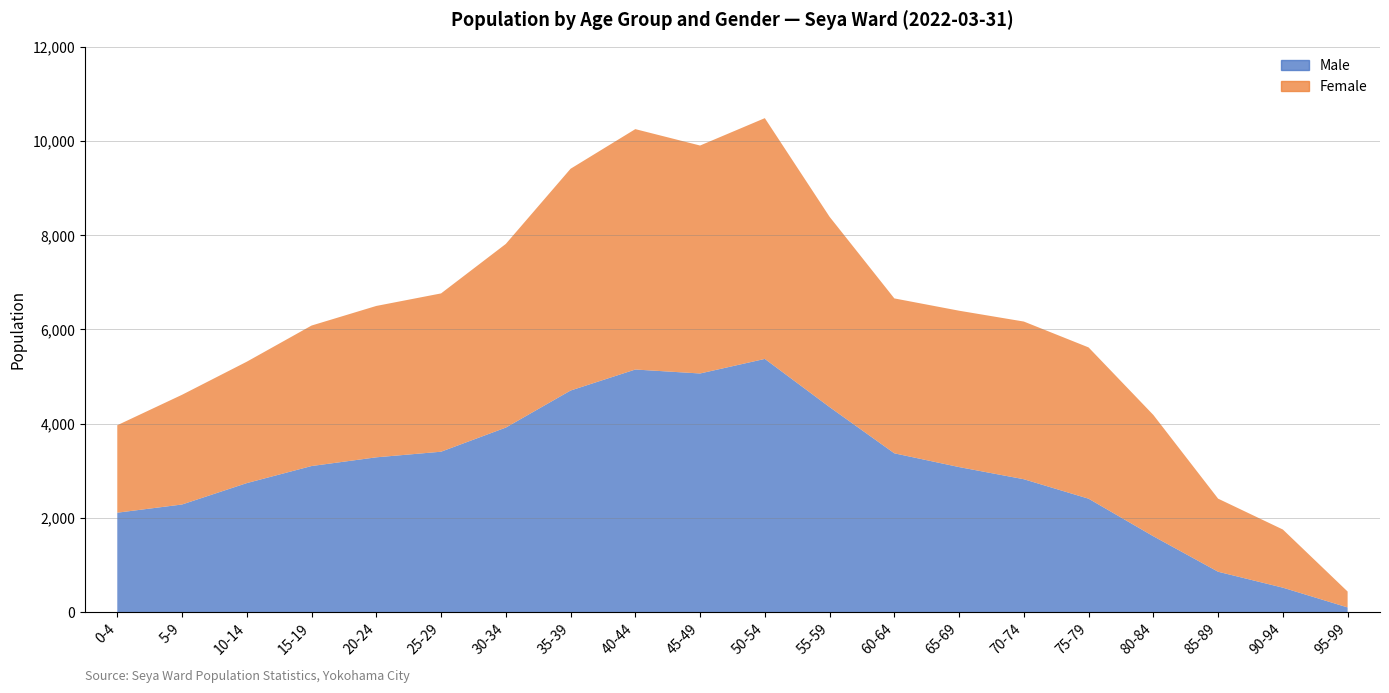

Which series has the largest total across all categories?

Female